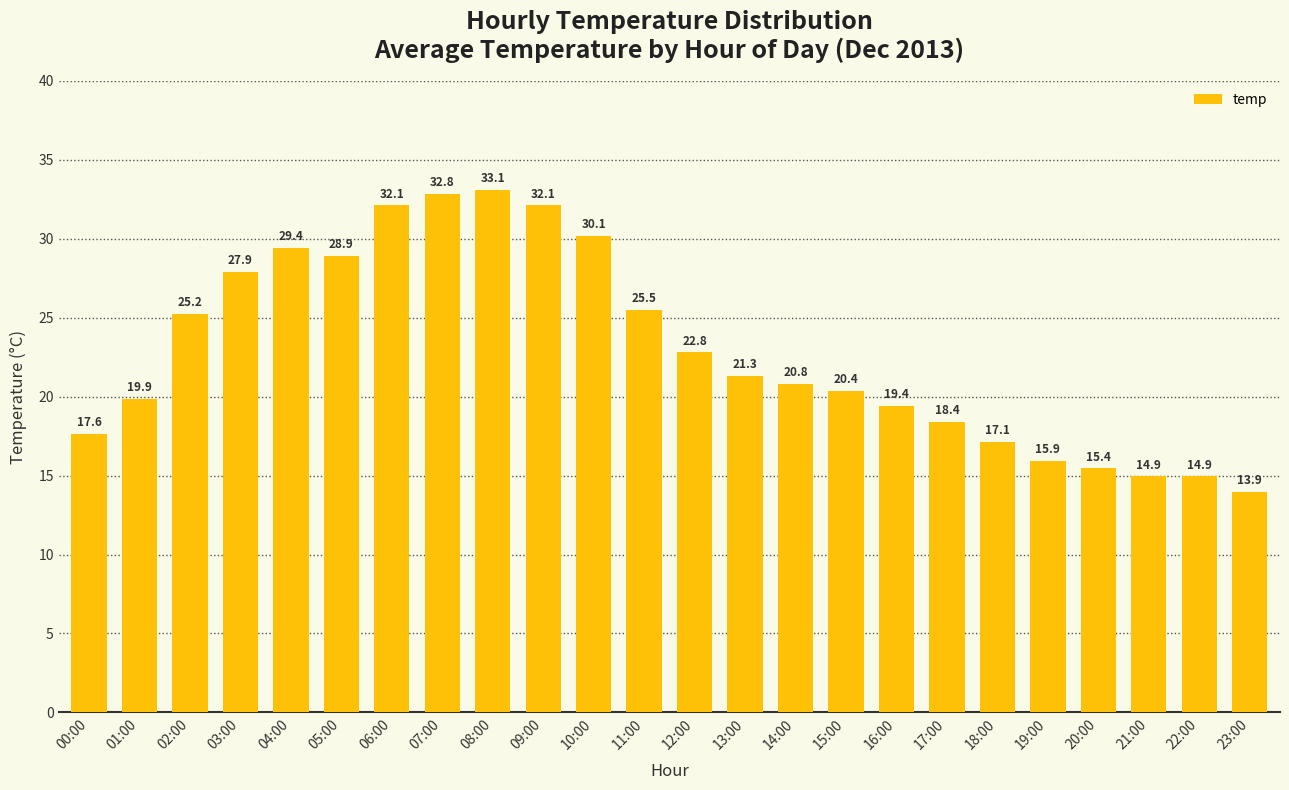

What position from the right is 05:00?

19